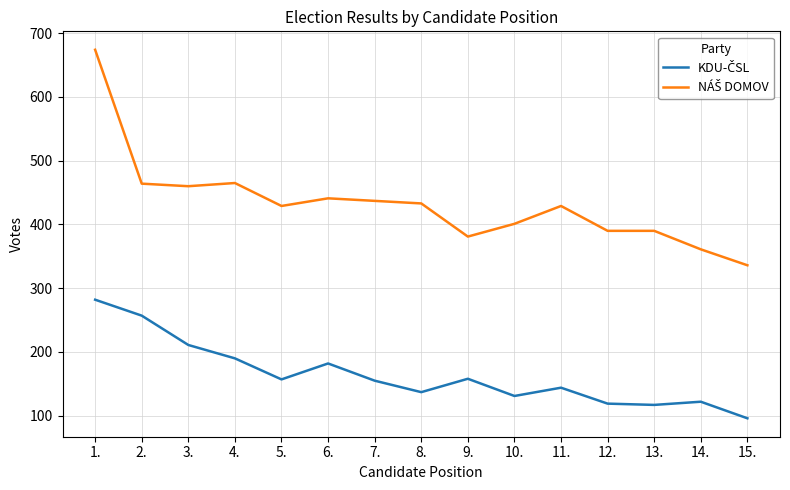

What is the total value across all series at 6.?

623